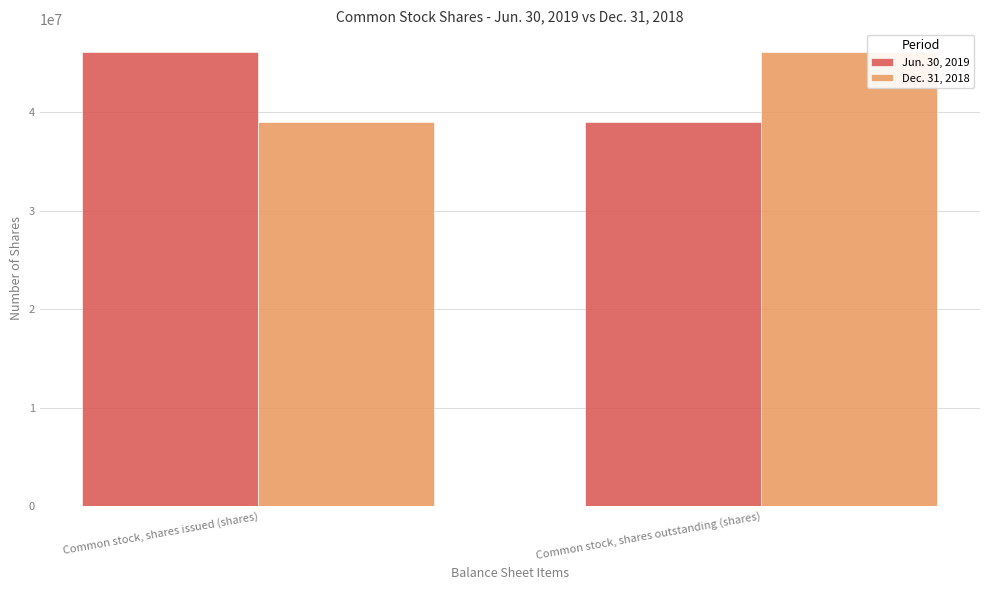

What is the total value across all series at Common stock, shares outstanding (shares)?

85183471